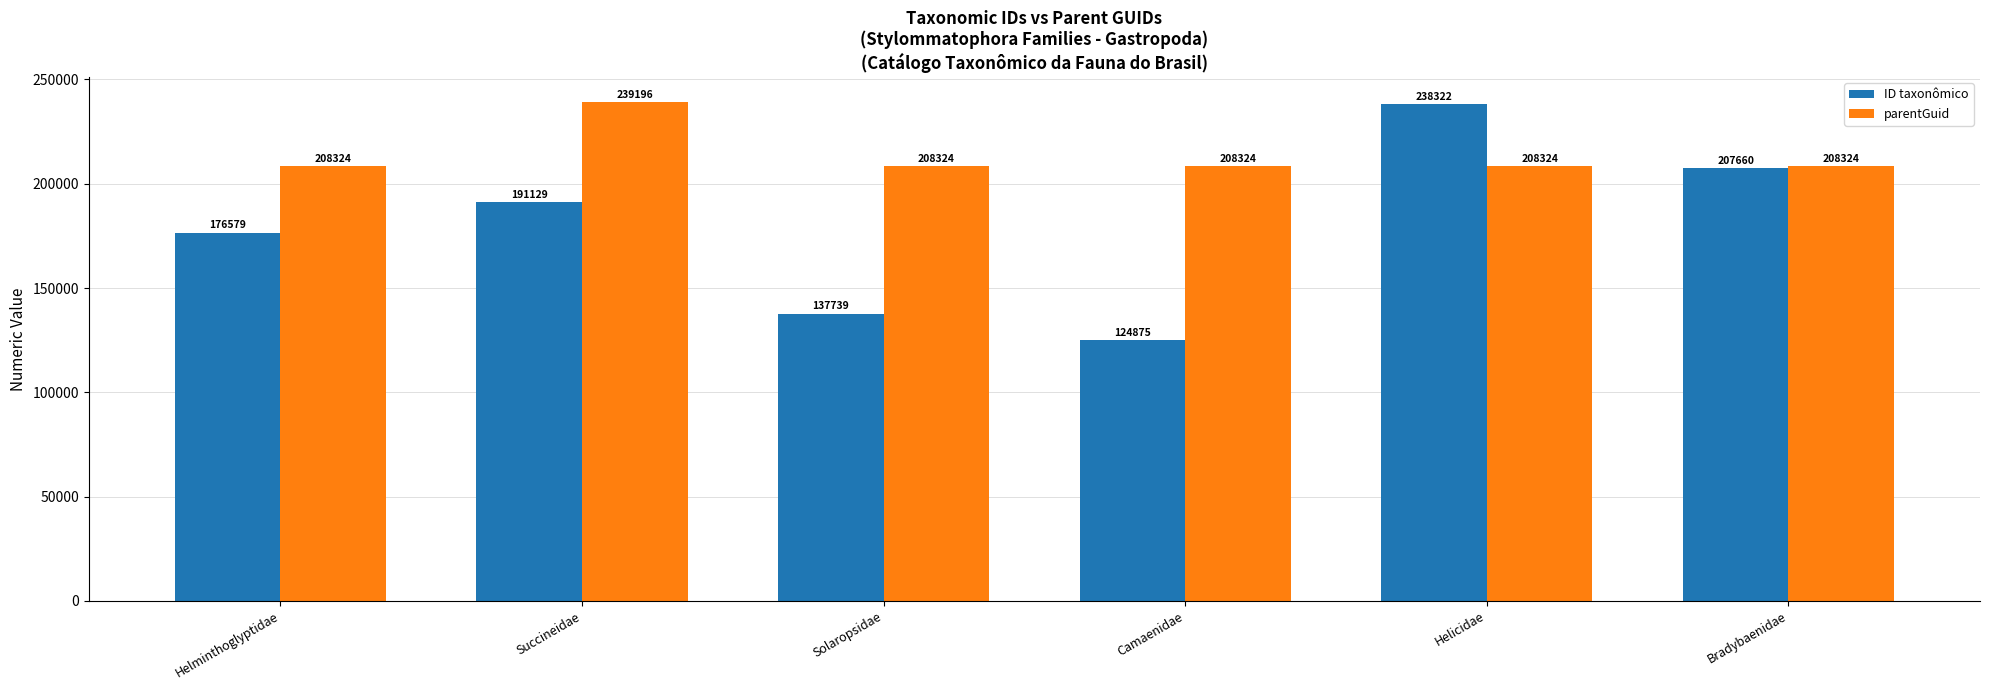

The value of parentGuid at Bradybaenidae is 208324. True or false?

True